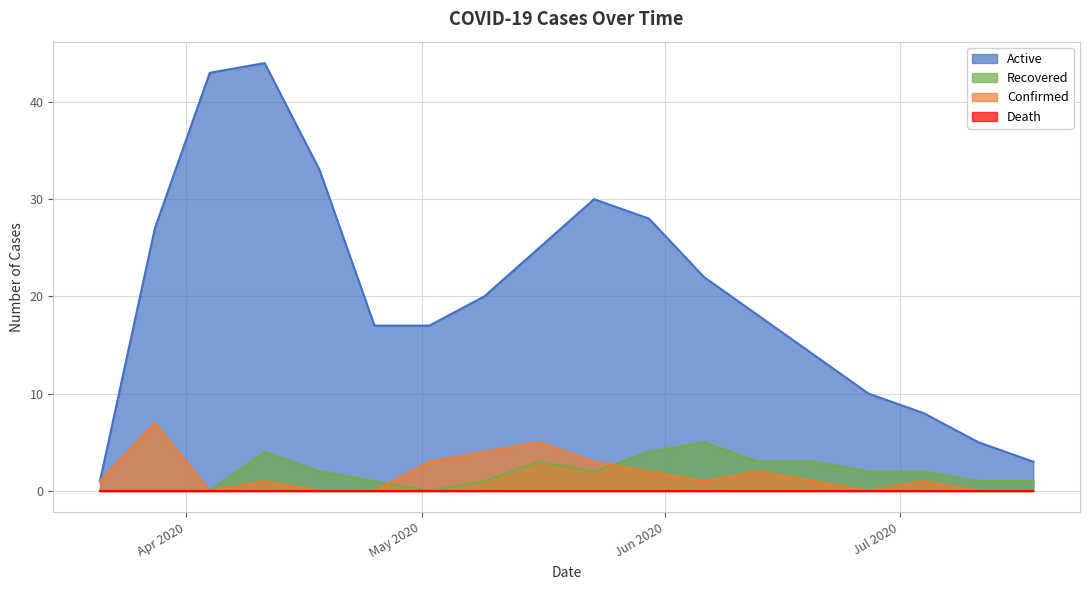

Which series has the largest total across all categories?

Active